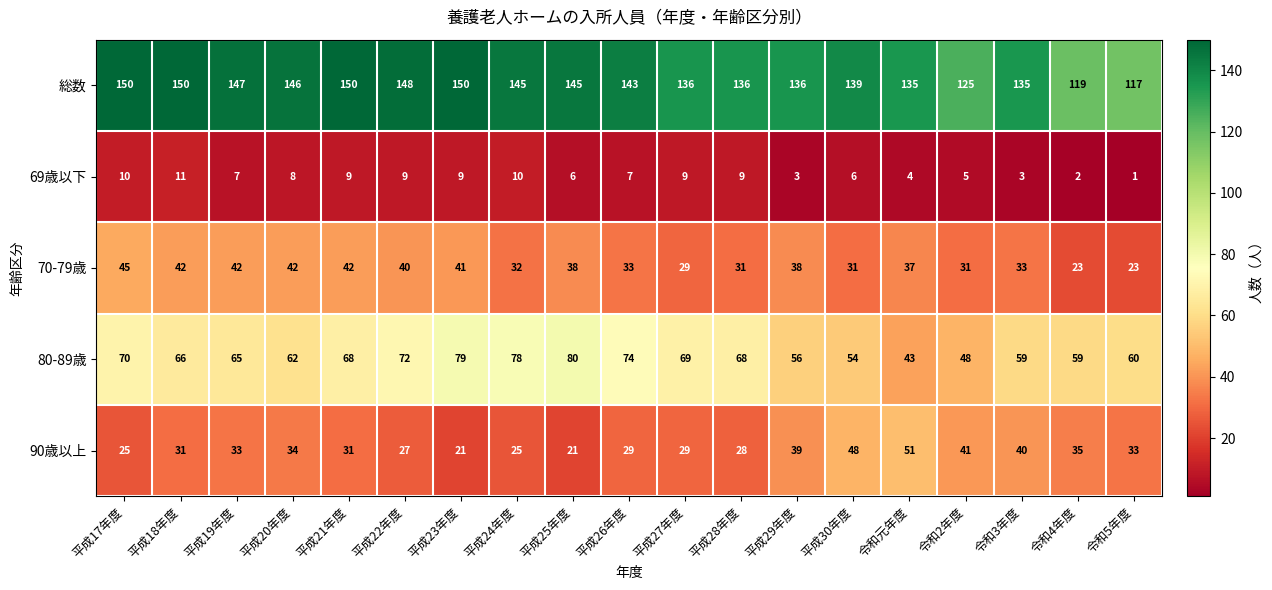

Read the 69歳以下 value at 平成22年度.

9